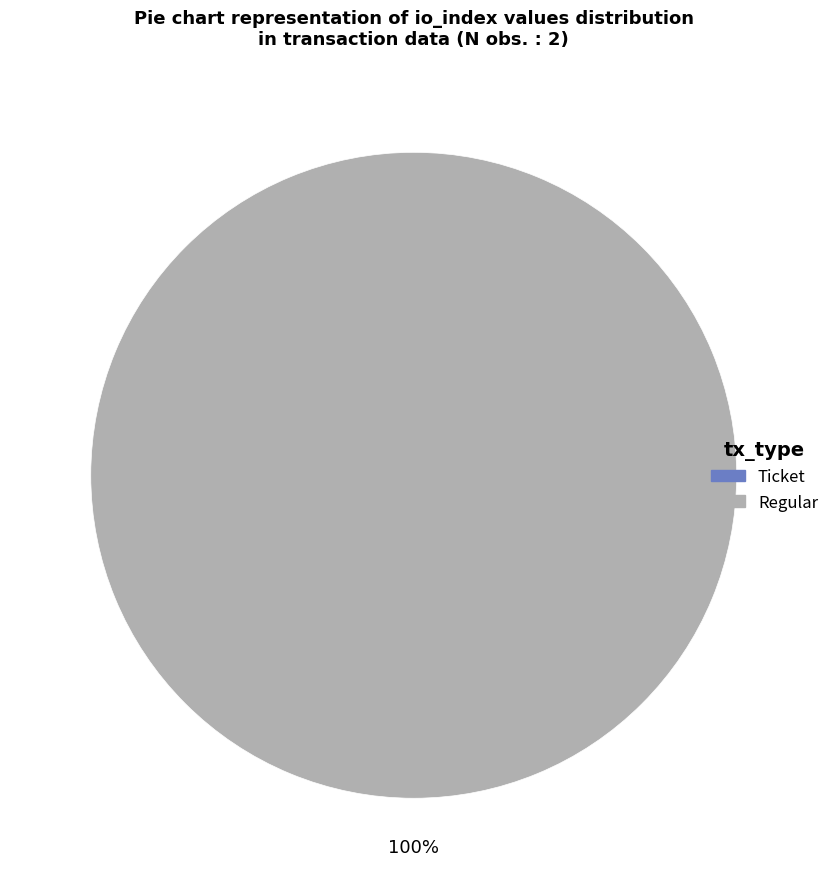

Rank the categories by value from highest to lowest.

Regular, Ticket